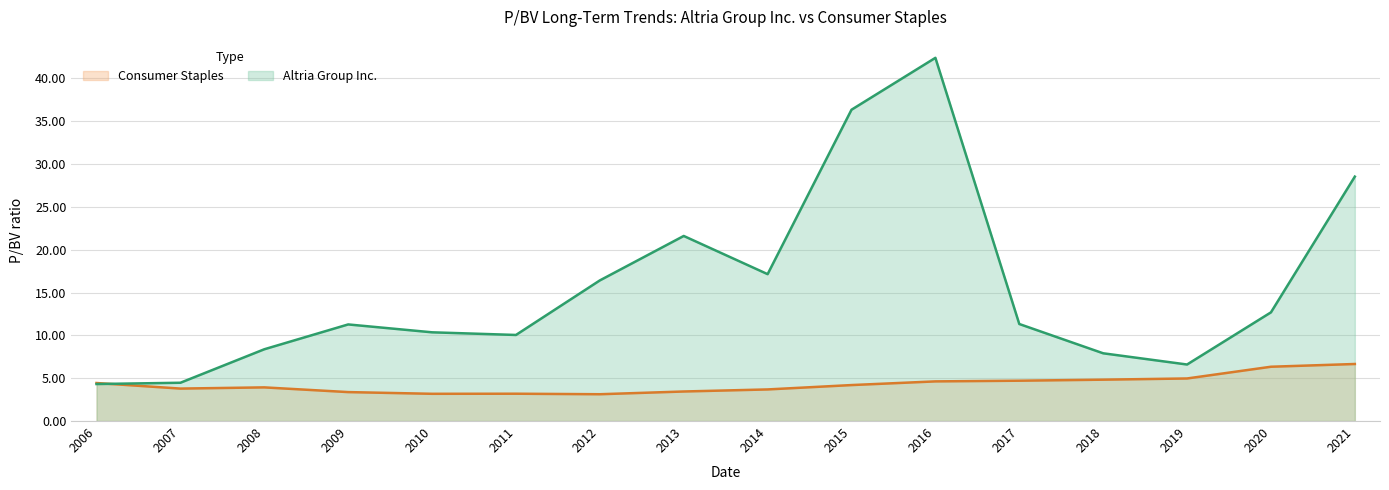

What is the difference between the highest and lowest values at 2012?

13.3